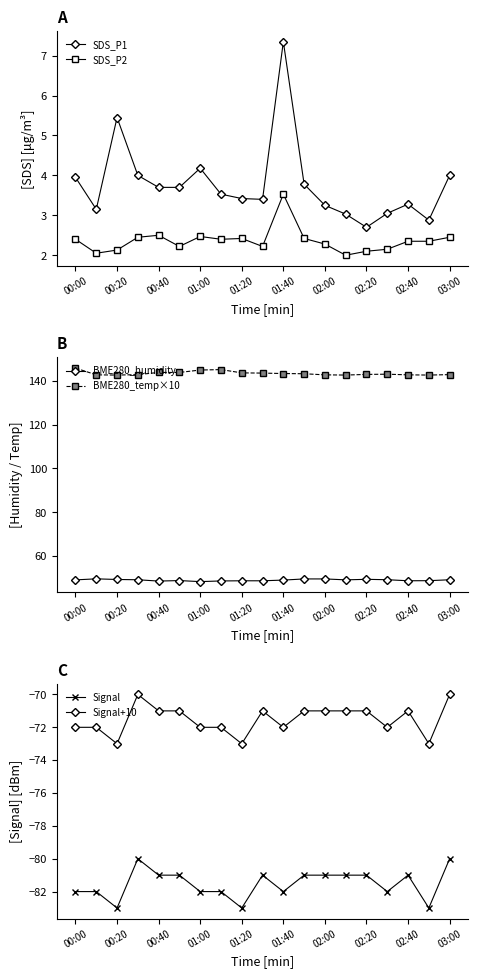

Is this an area chart (filled region under the line)?

No